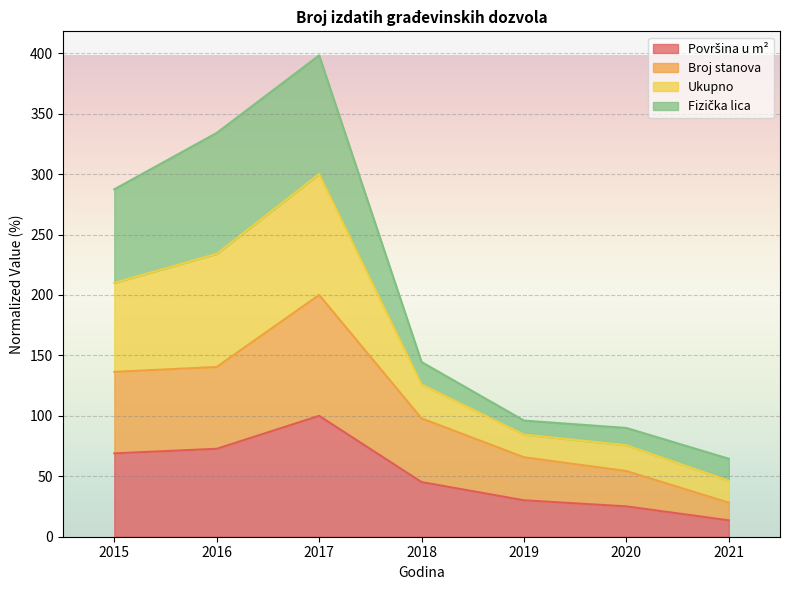

At which category is the sum across all series the highest?

2017